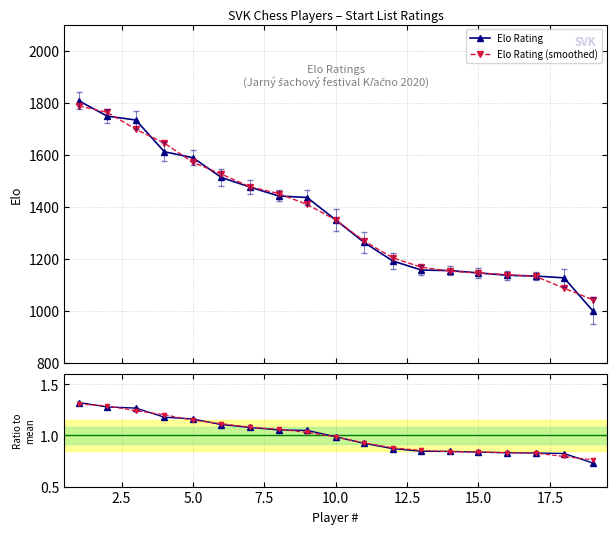

What is the lowest value of the Elo Rating series?

1000.0